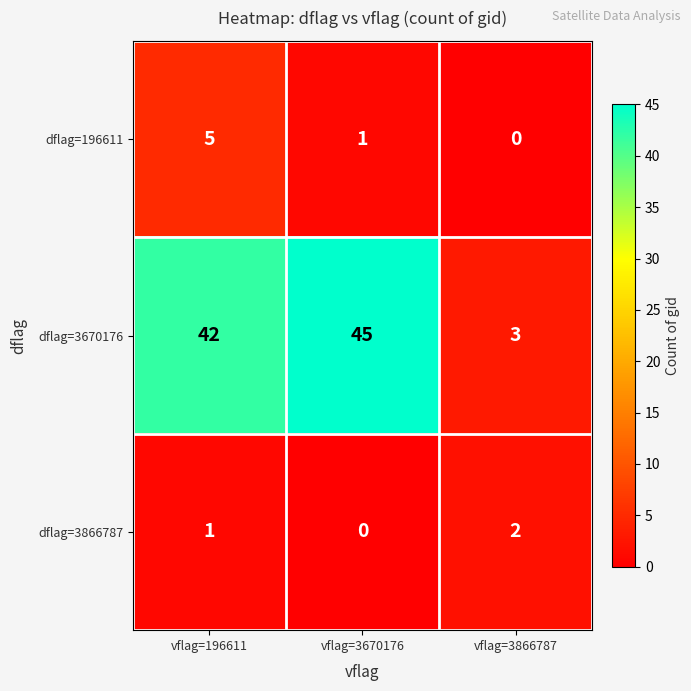

What is the spread (max minus min) of values at vflag=196611?

41